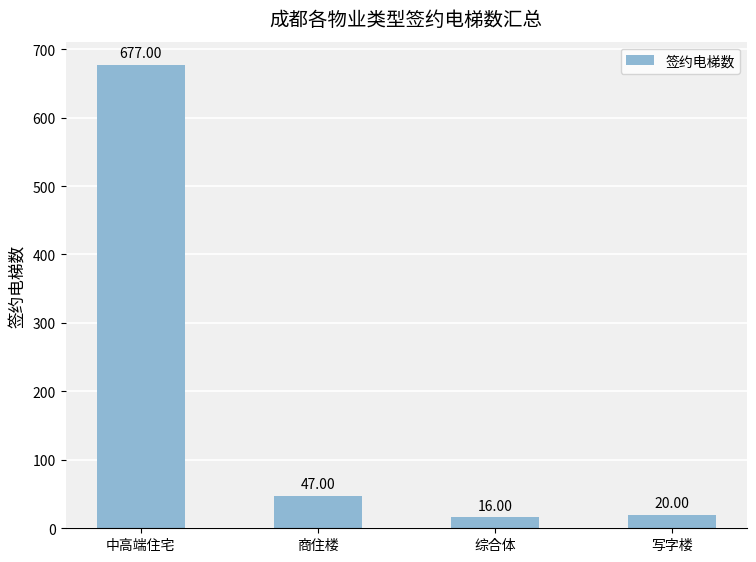

Approximately how many times larger is the value at 写字楼 compared to 商住楼?

0.4